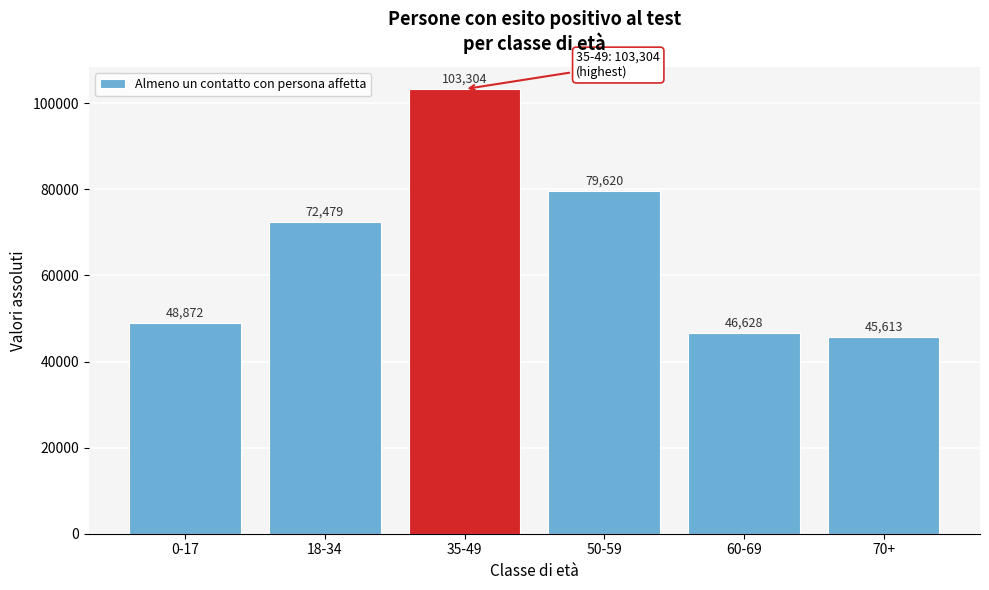

Reading left to right, what are all the values shown in this chart?

48872	72479	103304	79620	46628	45613